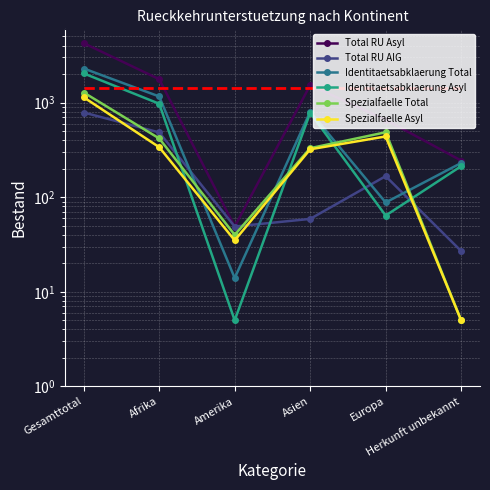

What is the highest value of the Identitaetsabklaerung Total series?

2294